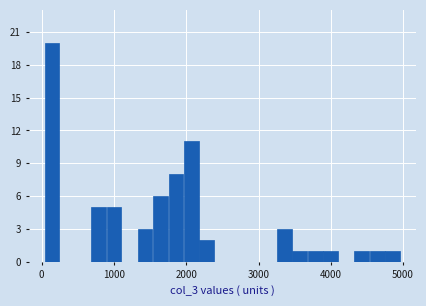

Around what value on the x-axis is the tallest bar? Give the approximate position of its centre, as read against the axis.

100